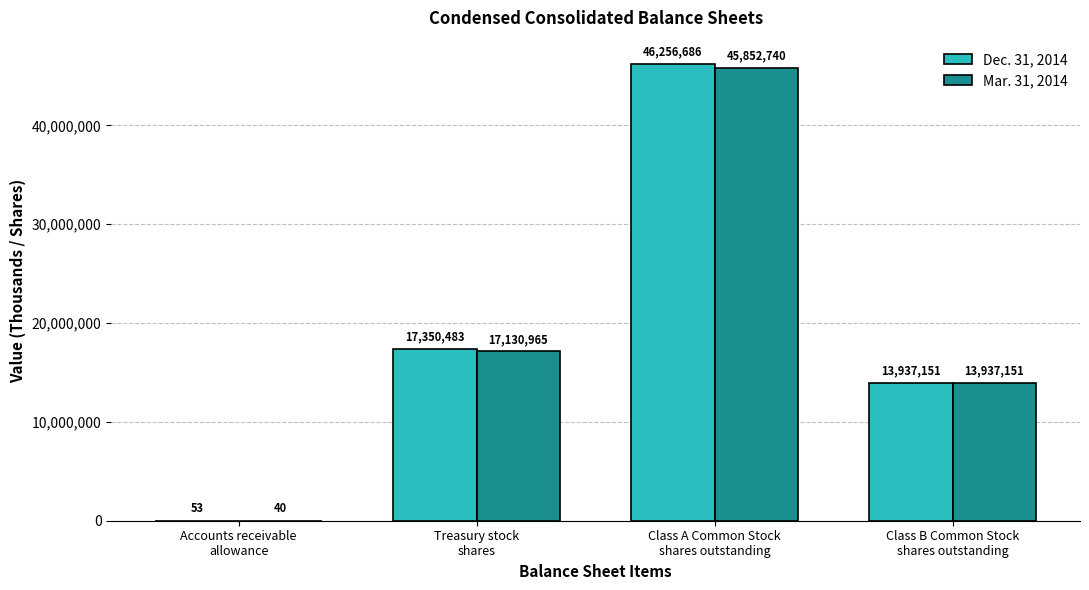

What is the greatest value displayed?

46256686